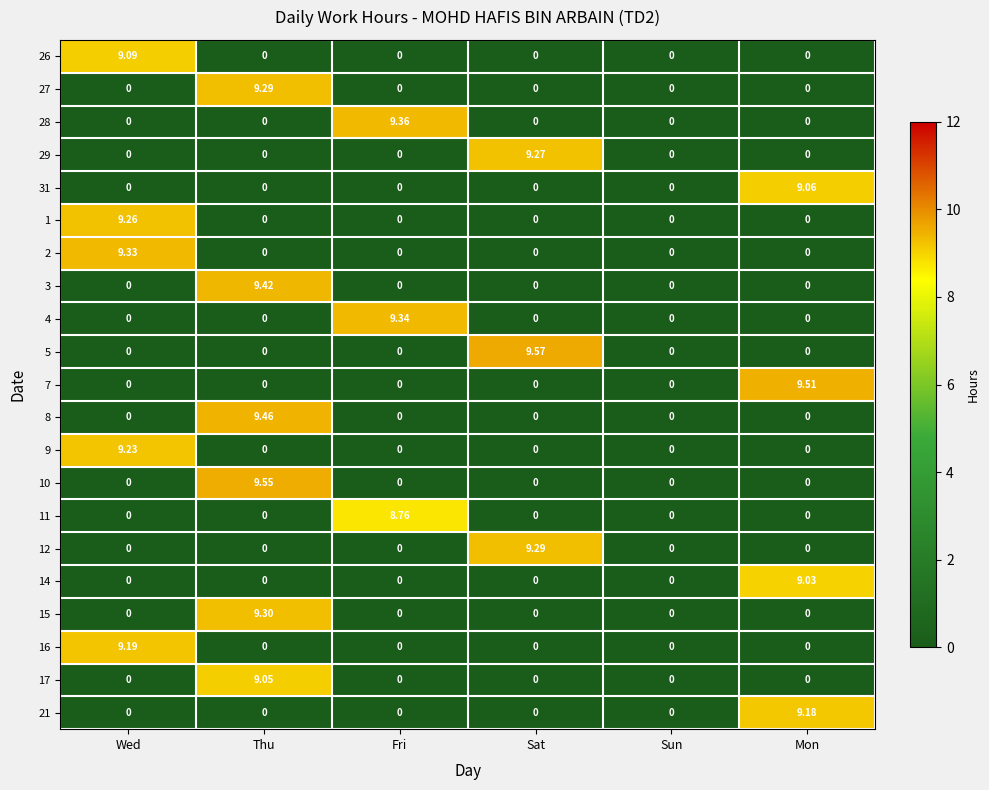

Which category has the highest value in the 7 series?

Mon